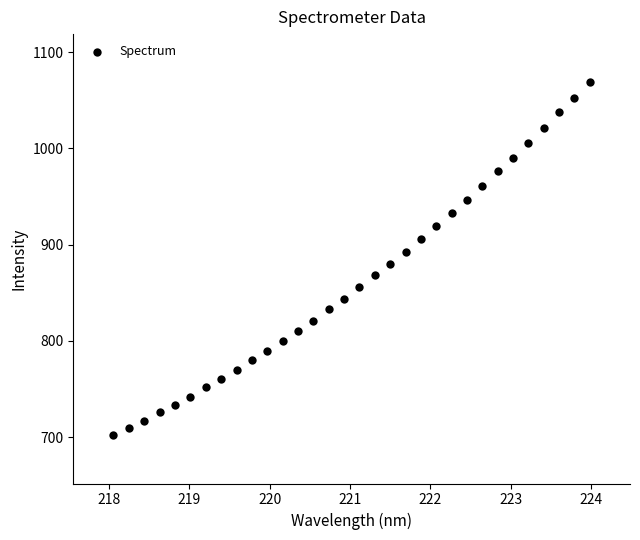

What is the range of Y values (max minus min)?

367.3